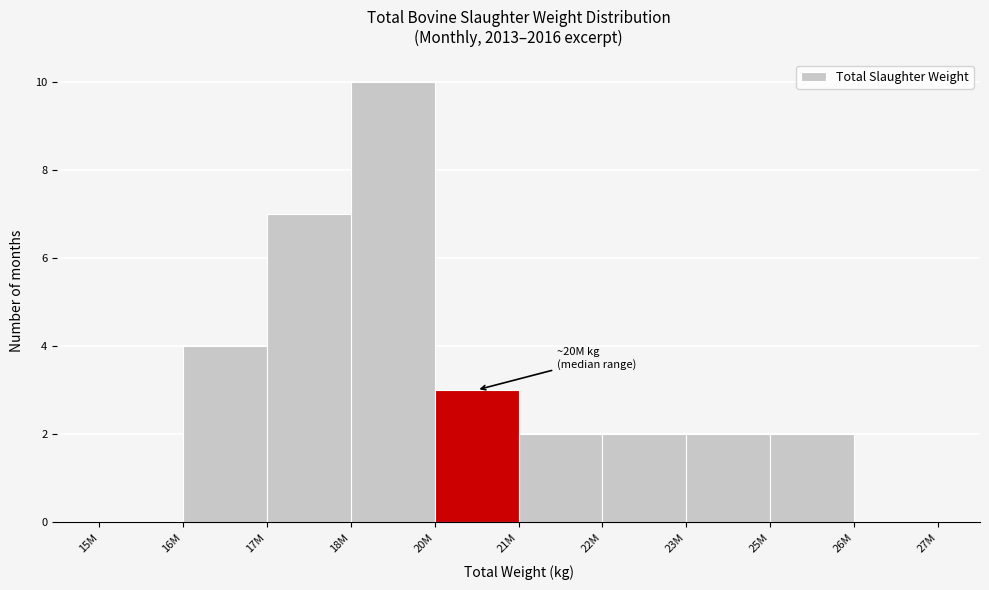

Reading left to right, list all the values displayed in this chart.

15M=0	16M=4	17M=7	18M=10	20M=3	21M=2	22M=2	23M=2	25M=2	26M=0